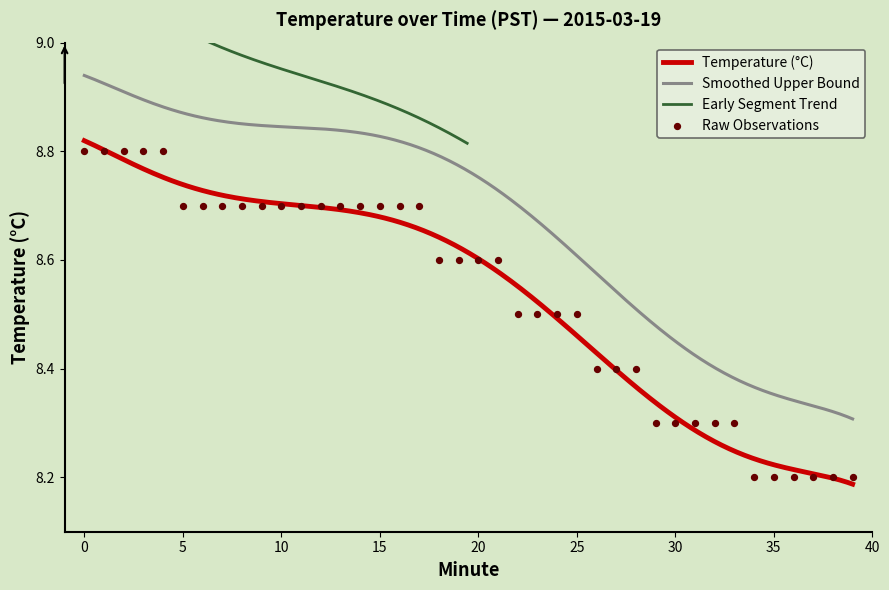

What is the change in value from 7 to 19?

-0.1